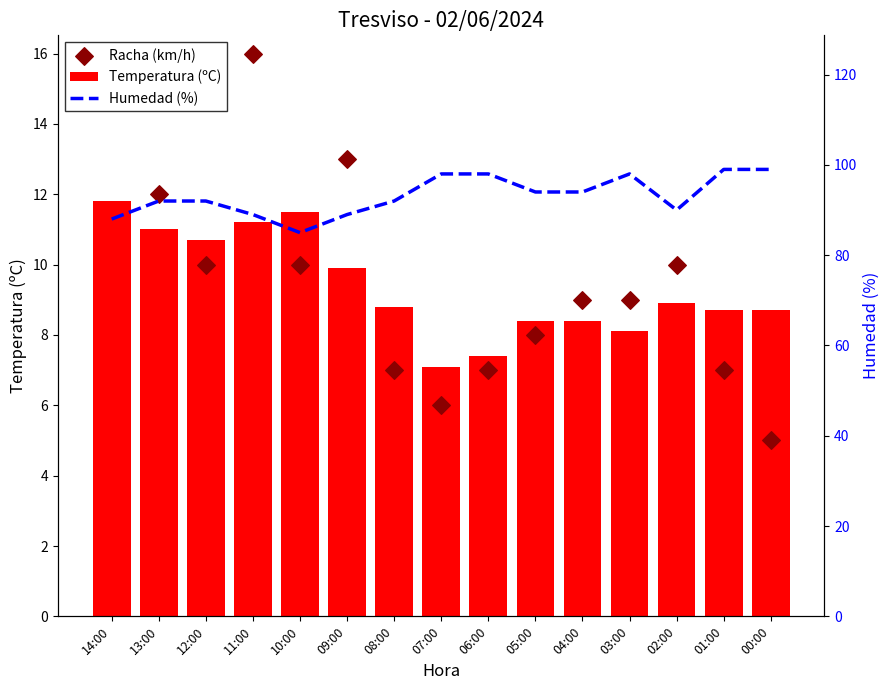

Which series has the largest total across all categories?

Humedad (%)